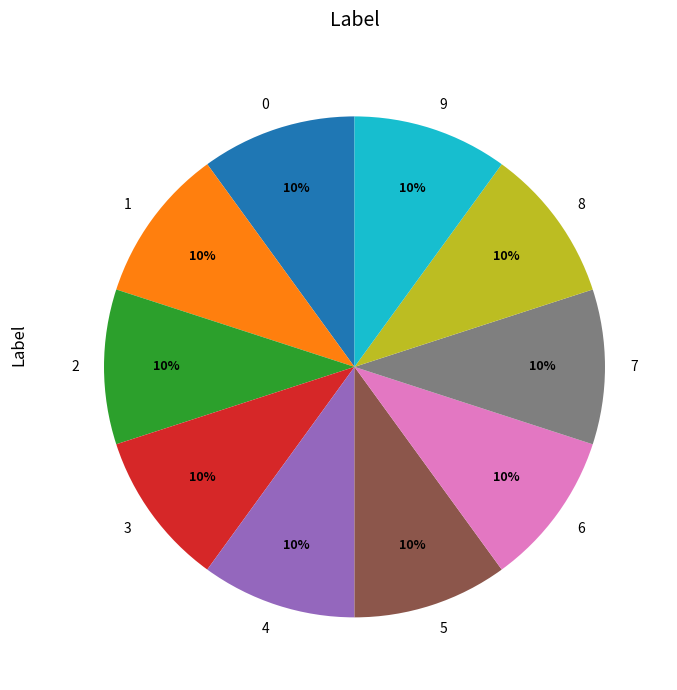

Is there any slice that represents more than half of the pie?

No